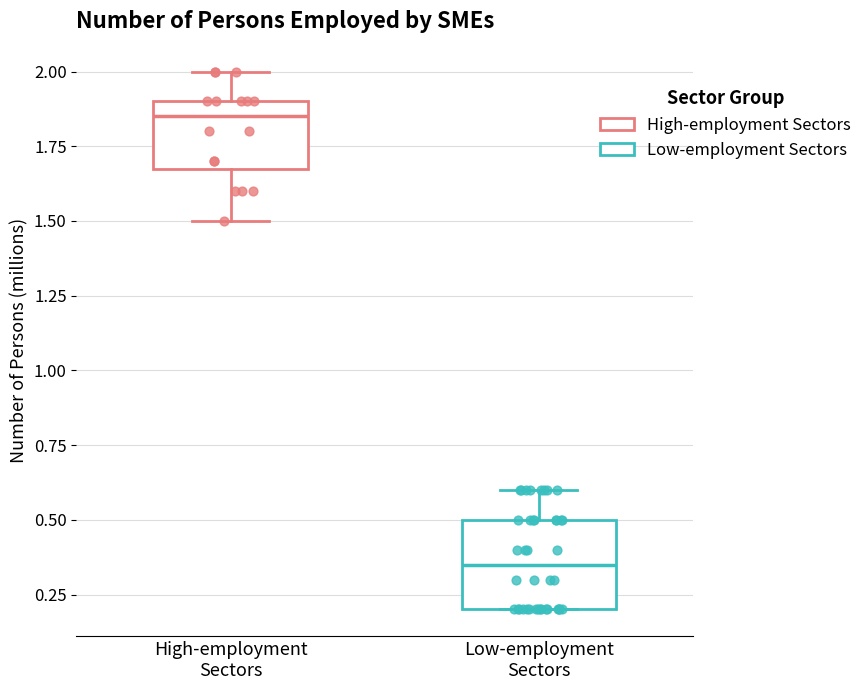

Reading left to right, transcribe this box plot: for each box, give where its median line is, the range the box spans, and where its two whiskers end, as read against the y-axis. The values are not printed on the chart, so give them approximately, as read against the axis.

High-employment Sectors: median 1.85, box 1.70 to 1.90, whiskers 1.50 to 2.00
Low-employment Sectors: median 0.35, box 0.20 to 0.50, whiskers 0.20 to 0.60